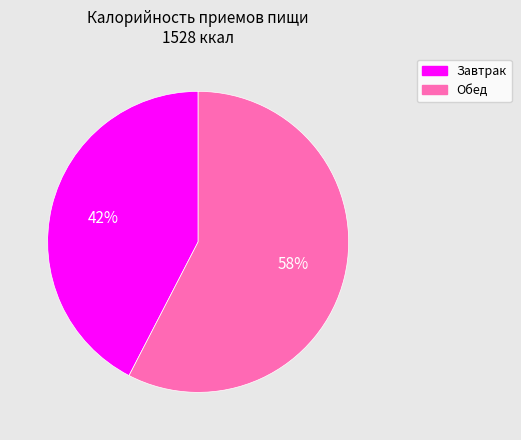

True or false: Завтрак accounts for 31% of the total.

False